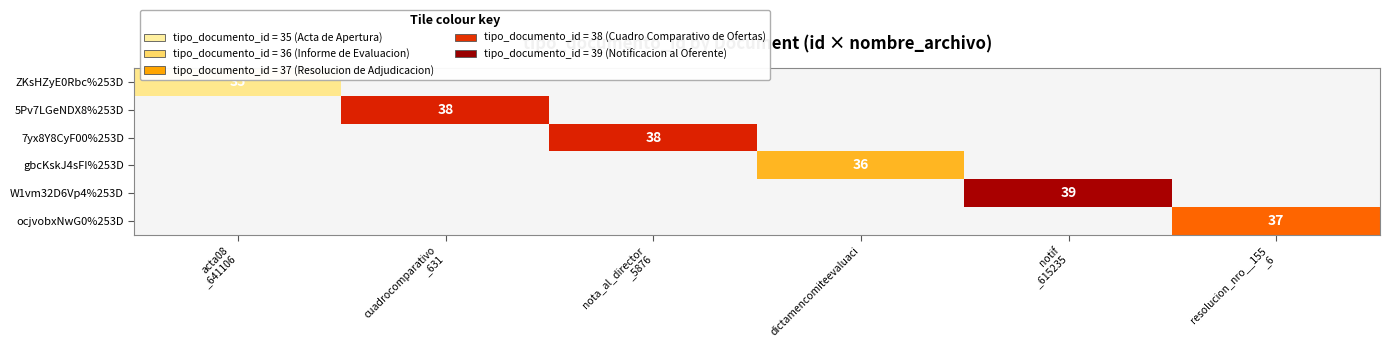

Which label corresponds to the largest value in the chart?

notif
_615235